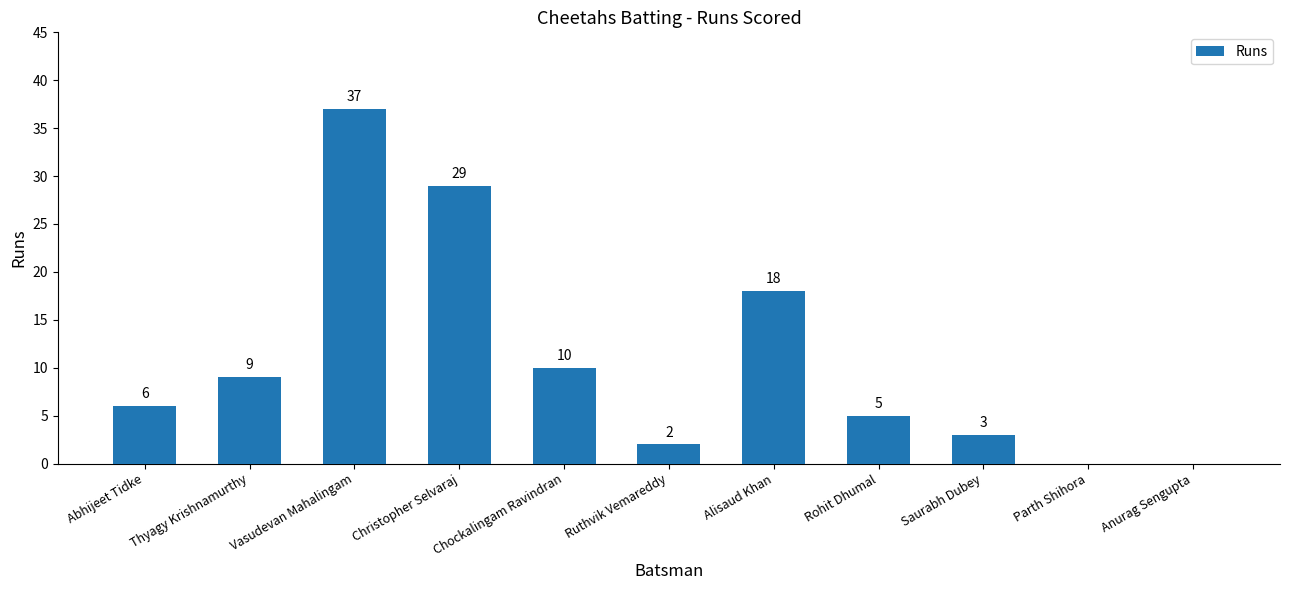

What is the ratio of the value at Rohit Dhumal to the value at Chockalingam Ravindran?

0.5